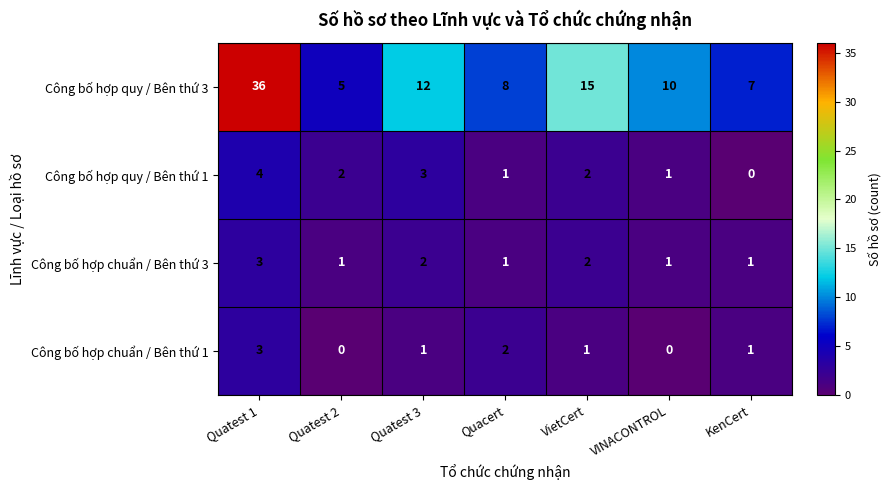

Reading left to right, what are all the values shown in this chart?

Công bố hợp quy / Bên thứ 3: Quatest 1=36	Quatest 2=5	Quatest 3=12	Quacert=8	VietCert=15	VINACONTROL=10	KenCert=7
Công bố hợp quy / Bên thứ 1: Quatest 1=4	Quatest 2=2	Quatest 3=3	Quacert=1	VietCert=2	VINACONTROL=1	KenCert=0
Công bố hợp chuẩn / Bên thứ 3: Quatest 1=3	Quatest 2=1	Quatest 3=2	Quacert=1	VietCert=2	VINACONTROL=1	KenCert=1
Công bố hợp chuẩn / Bên thứ 1: Quatest 1=3	Quatest 2=0	Quatest 3=1	Quacert=2	VietCert=1	VINACONTROL=0	KenCert=1